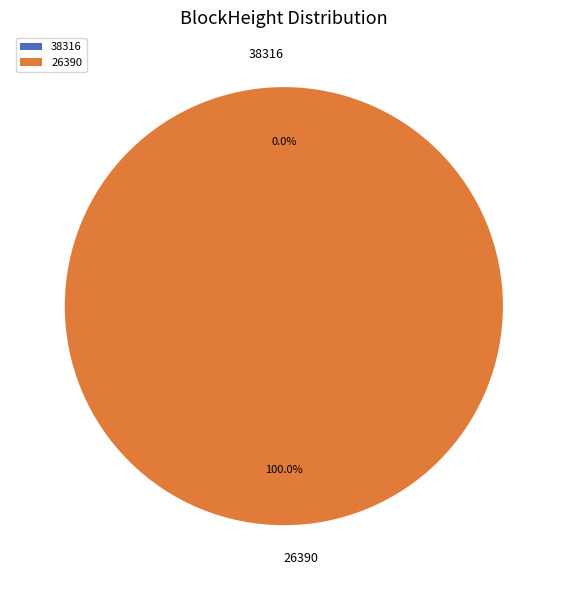

Which category accounts for the majority?

26390